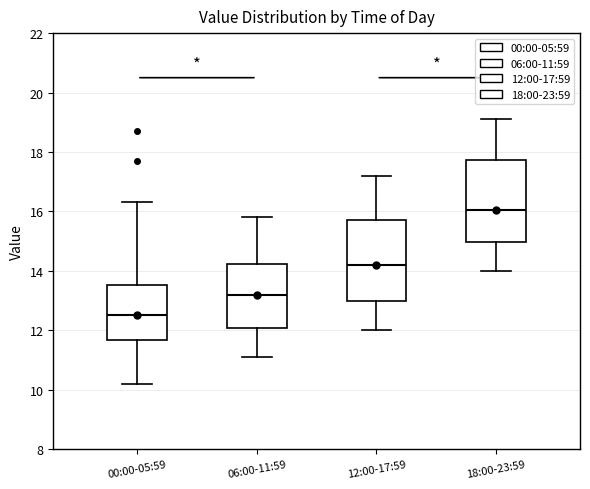

Where does the median line of the box for 00:00-05:59 sit on the y-axis? The values are not printed on the chart, so give them approximately, as read against the axis.

12.6